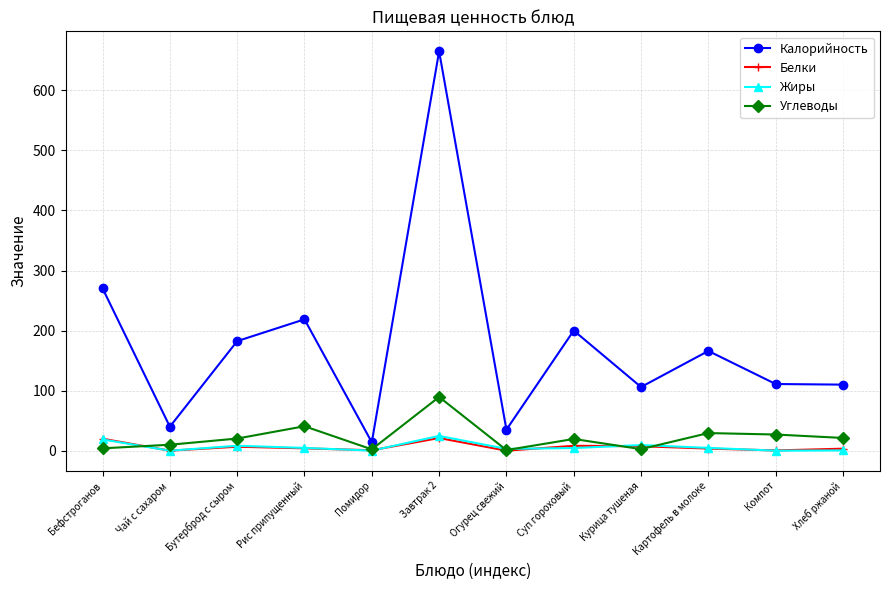

What is the average value of the Калорийность series?

176.5